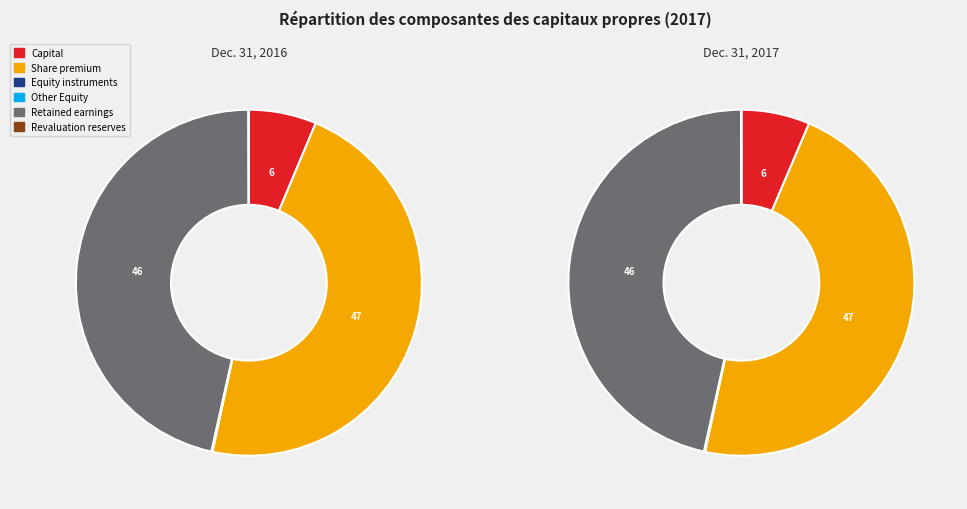

Is Retained earnings the majority of the pie?

No